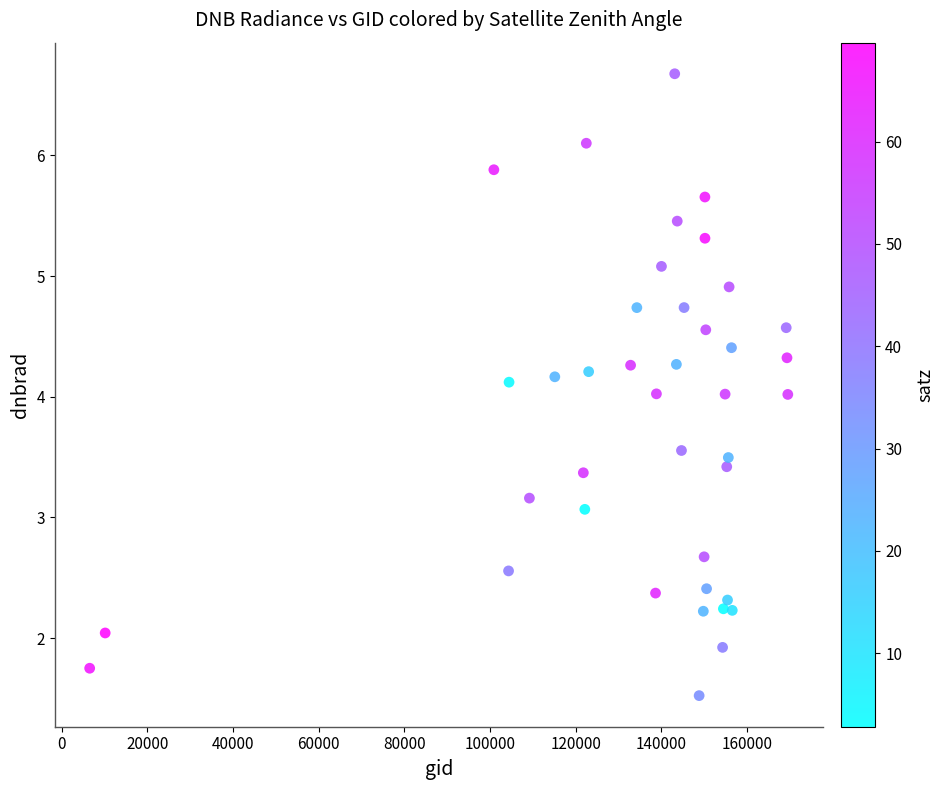

What is the range of X values (max minus min)?

162943.0